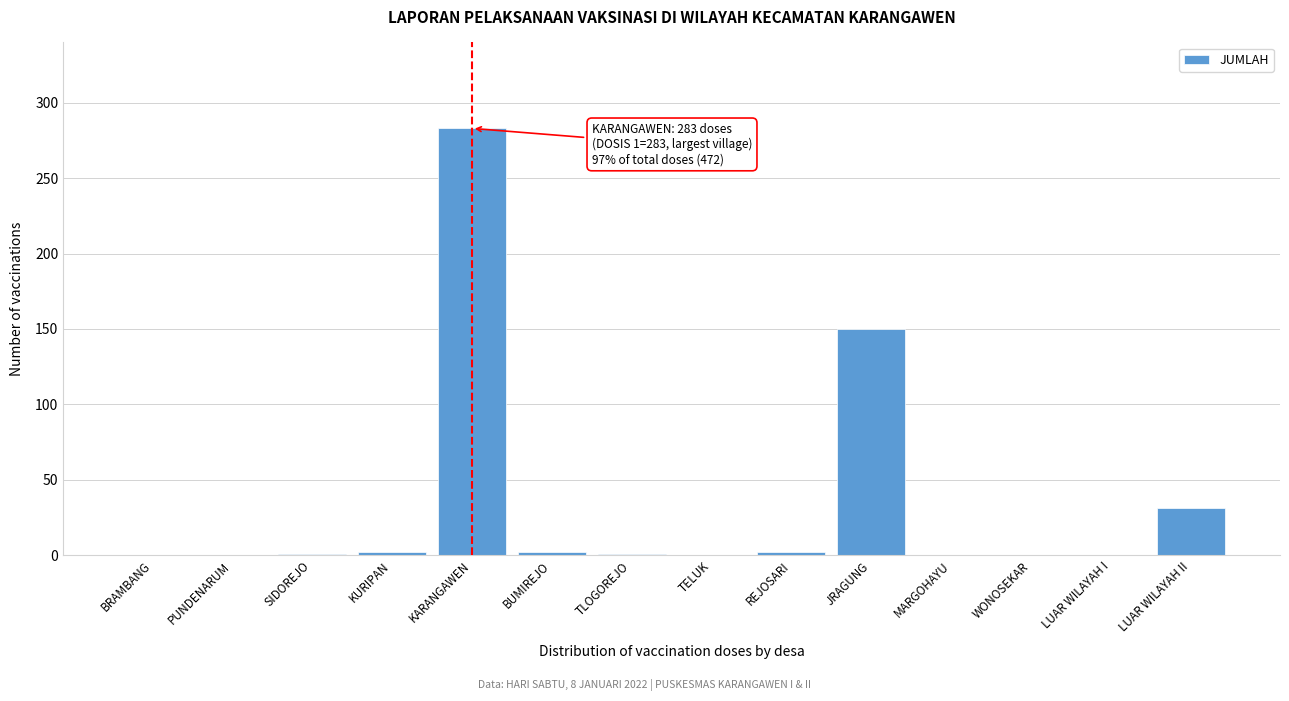

Approximately how many times larger is the value at KARANGAWEN compared to JRAGUNG?

1.9